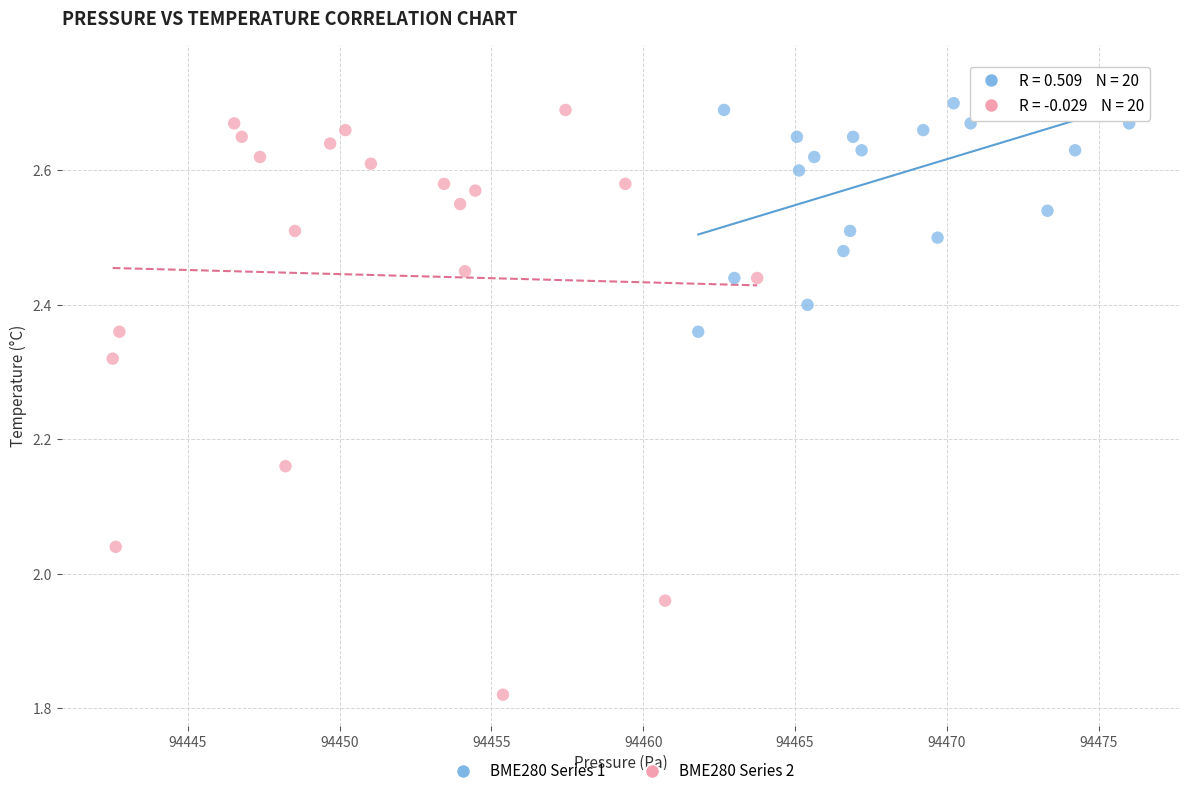

Which series reaches the minimum Y coordinate?

BME280 Series 2